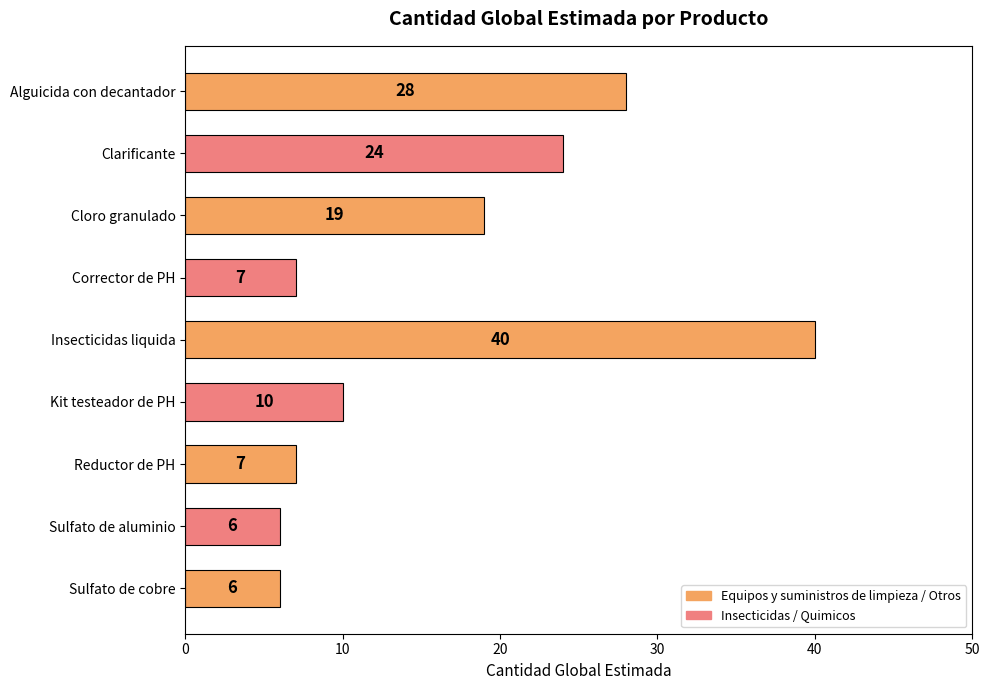

Reading top to bottom, extract all data points from this chart.

Alguicida con decantador=28	Clarificante=24	Cloro granulado=19	Corrector de PH=7	Insecticidas liquida=40	Kit testeador de PH=10	Reductor de PH=7	Sulfato de aluminio=6	Sulfato de cobre=6